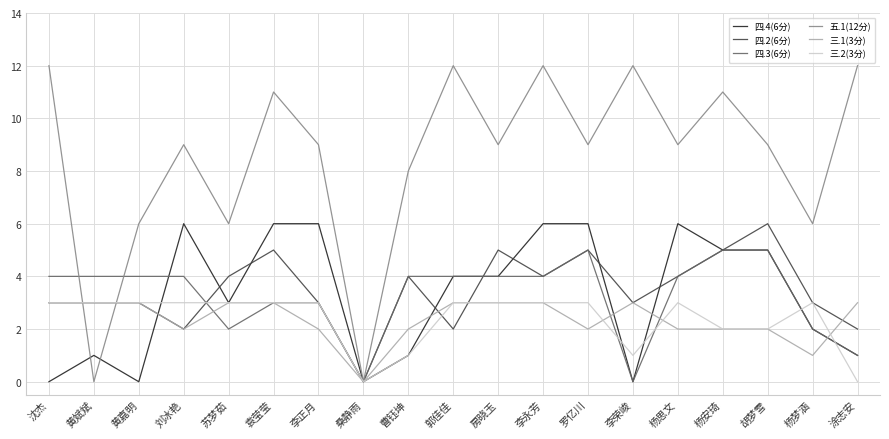

True or false: 四.3(6分) has a value of 5 at 罗亿川.

True